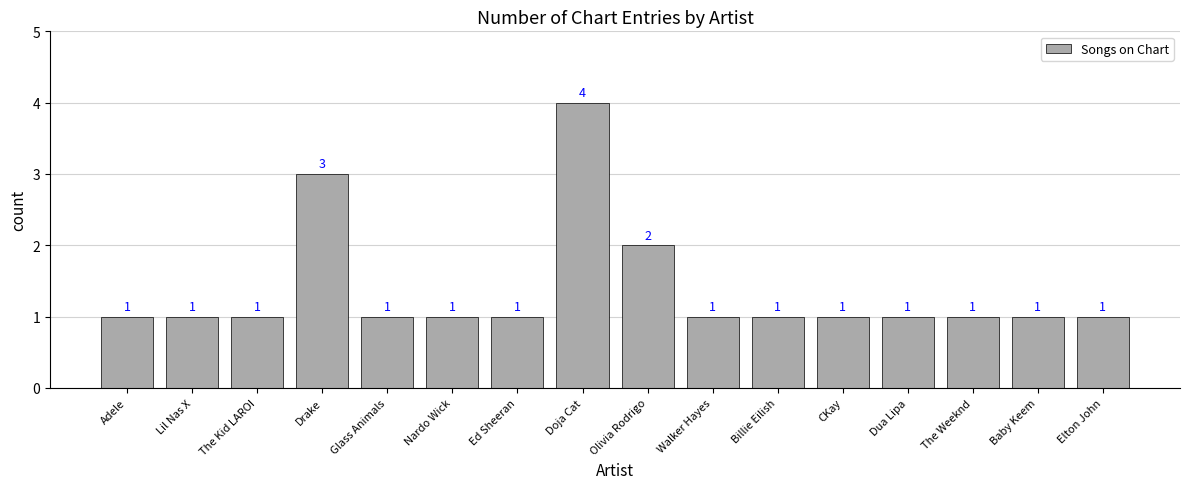

How many values exceed 1?

3